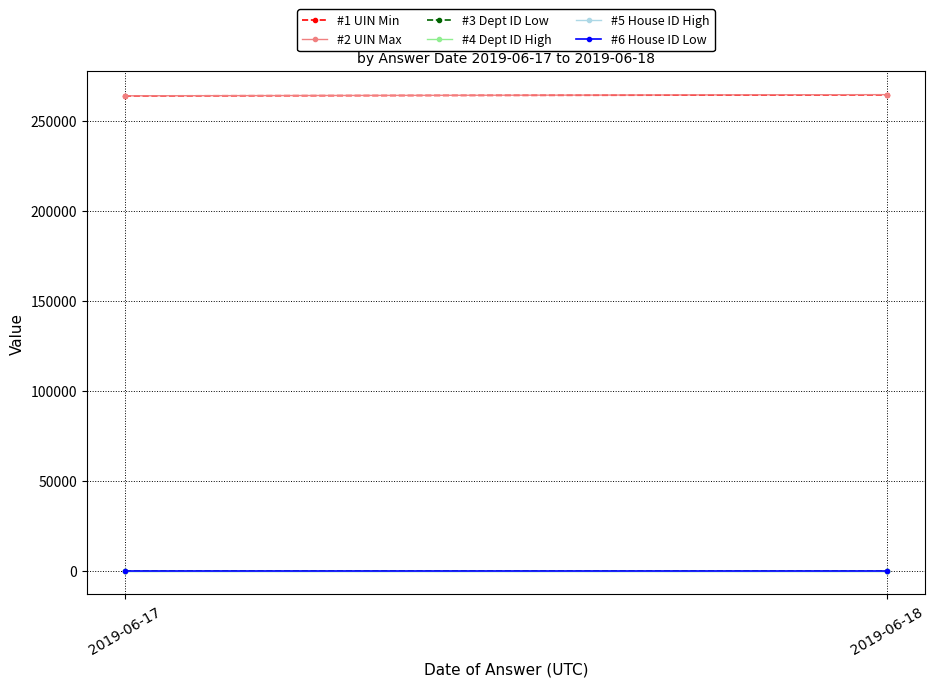

Is this an area chart (filled region under the line)?

No